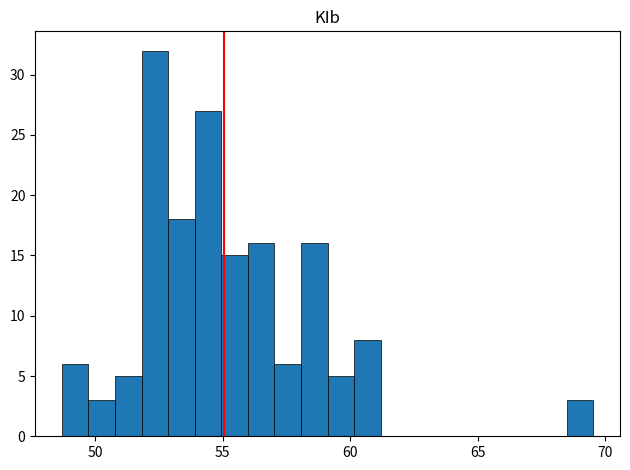

Read against the x-axis, roughly where is the centre of the tallest bar?

52.5